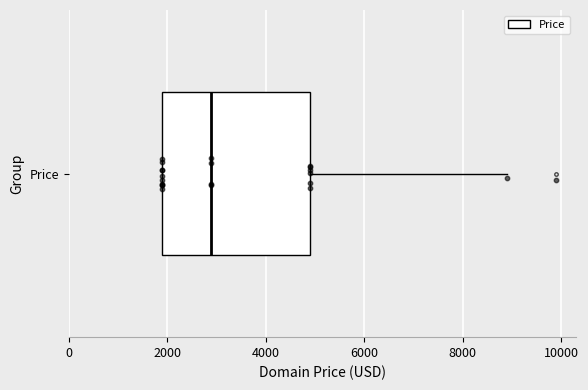

Where is the right edge of the box for Price on the x-axis? The values are not printed on the chart, so give them approximately, as read against the axis.

4800